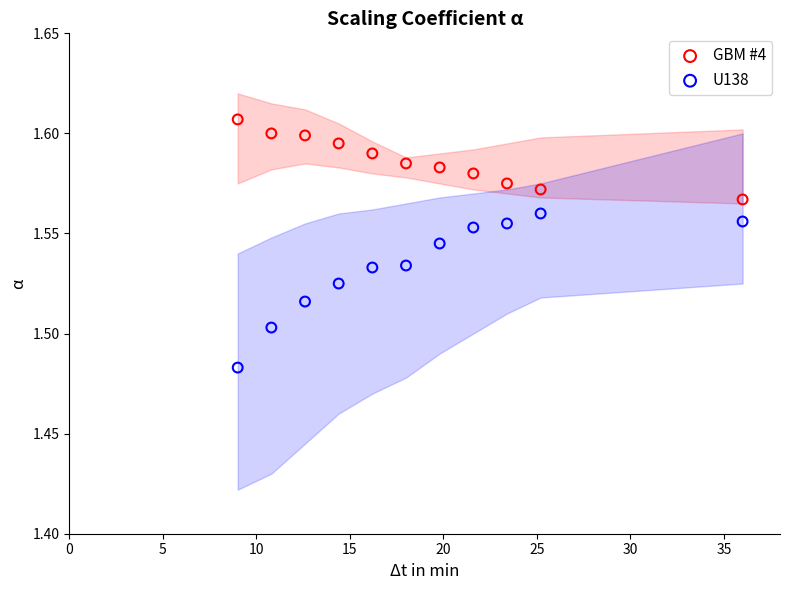

Which series has the widest spread of Y values?

U138